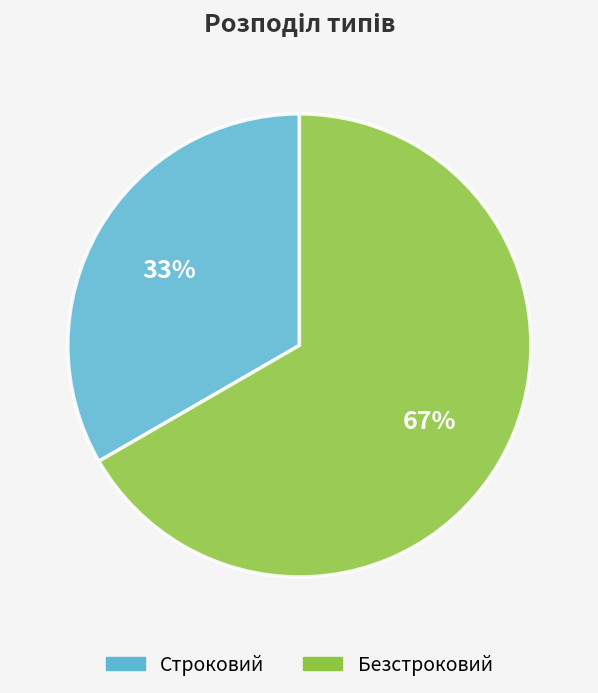

Do Безстроковий and Строковий together represent more than half of the pie?

Yes